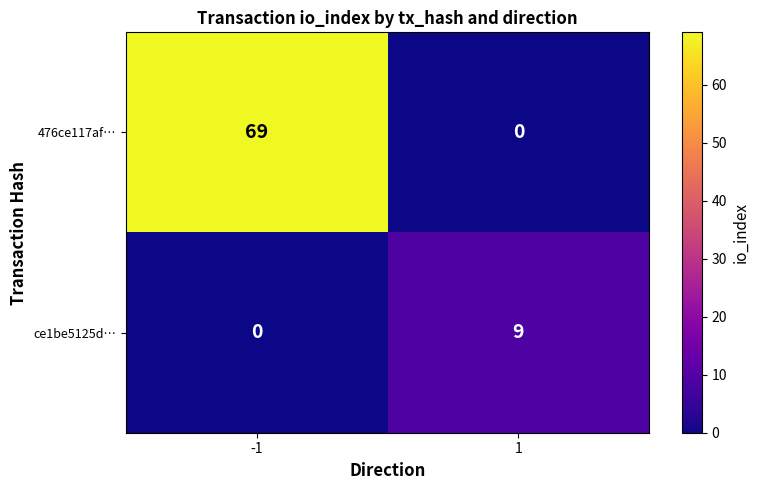

What is the difference between the maximum and minimum values in the ce1be5125d… series?

9